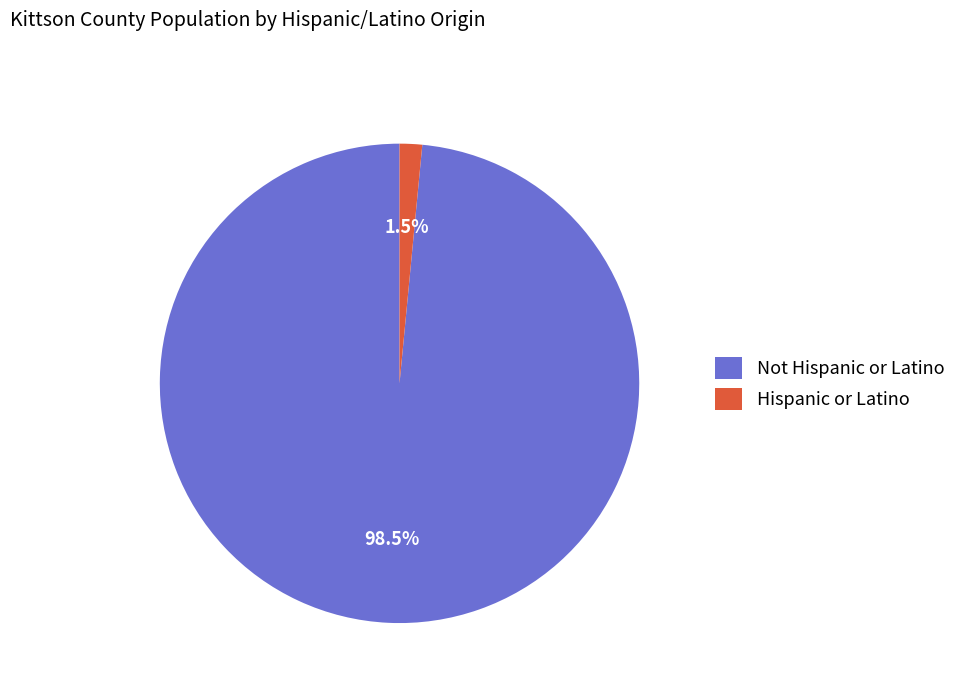

To the nearest percent, what is the combined percentage of Not Hispanic or Latino and Hispanic or Latino?

100%